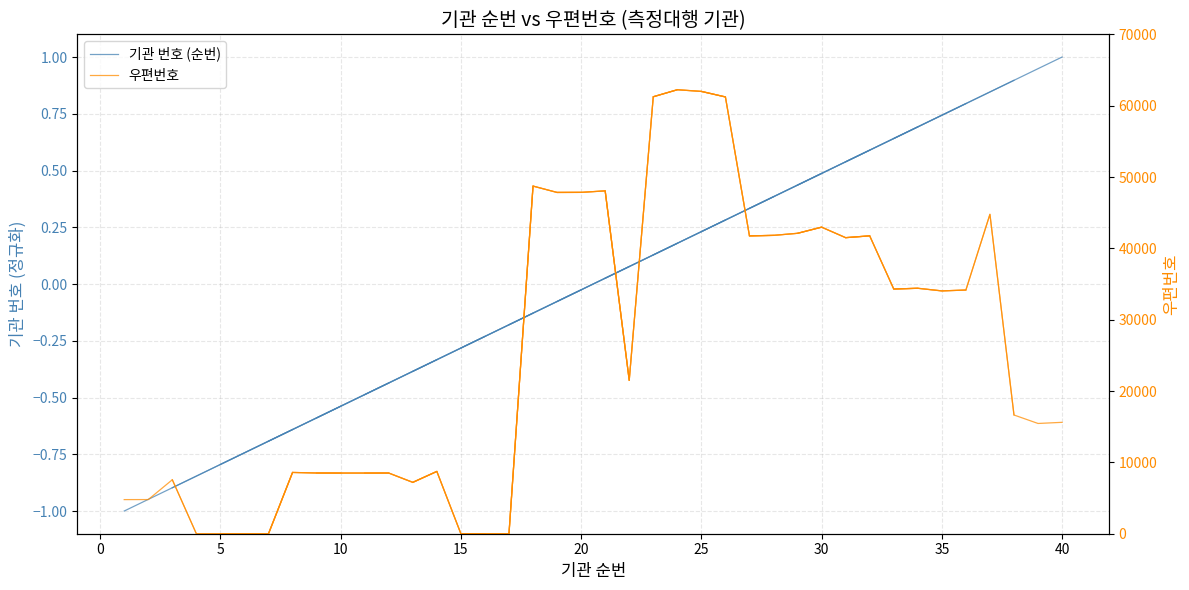

What is the minimum value shown in the chart?

-1.0